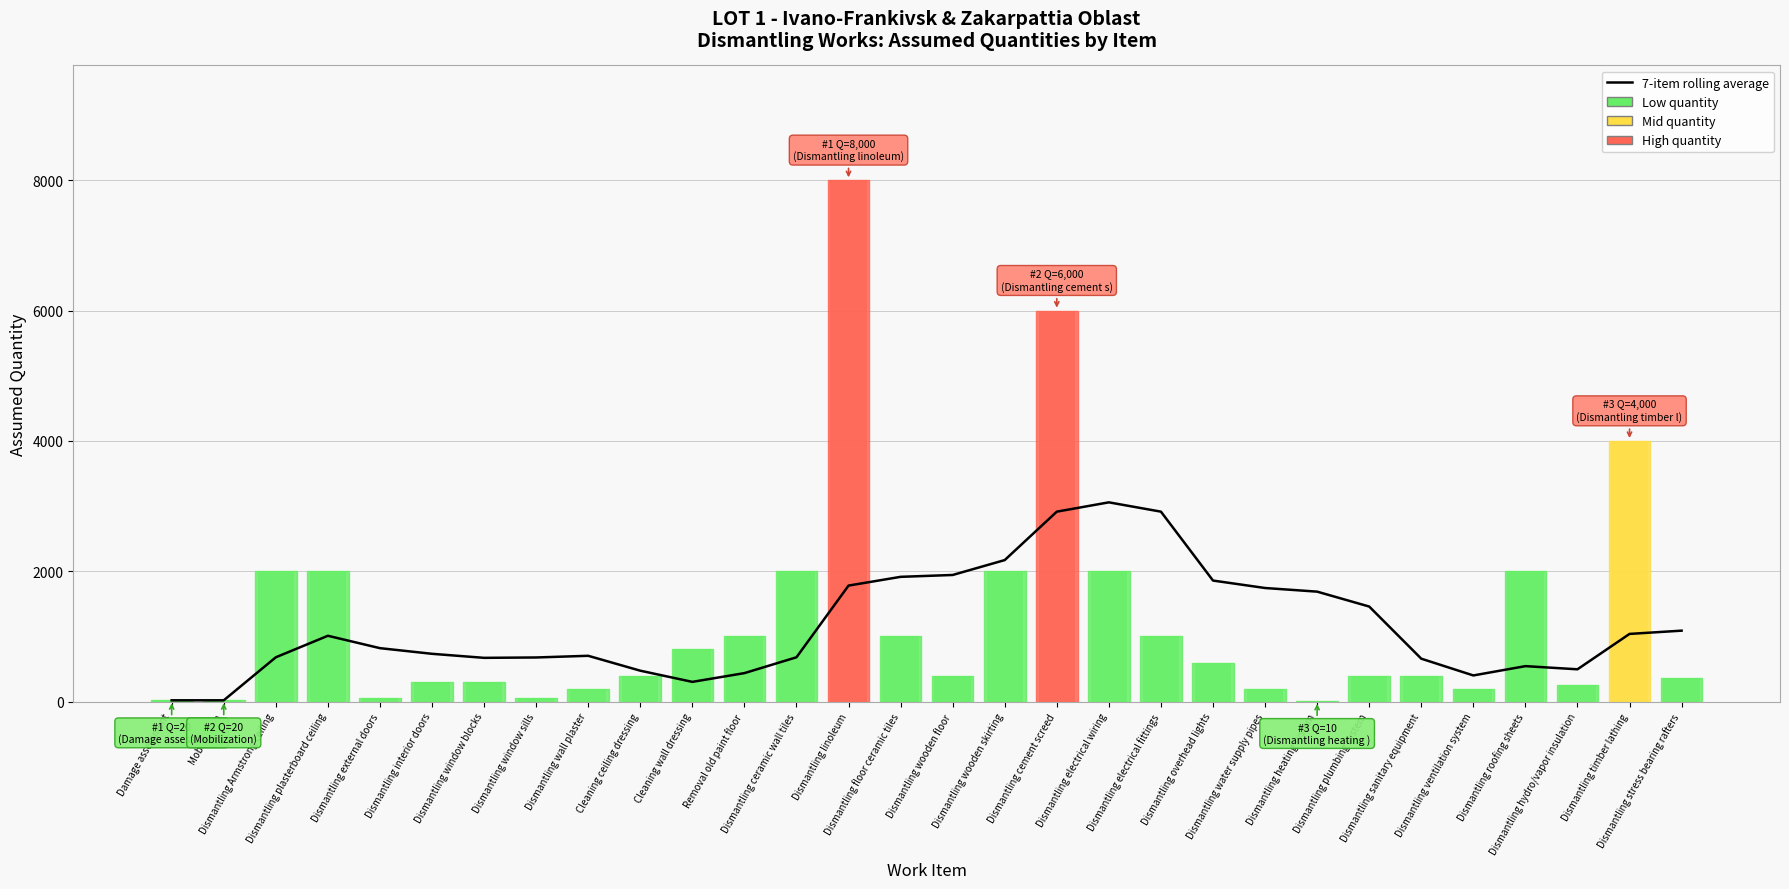

Reading left to right, list all the values displayed in this chart.

Damage assessment=20.0	Mobilization=20.0	Dismantling Armstrong ceiling=680.0	Dismantling plasterboard ceiling=1010.0	Dismantling external doors=820.0	Dismantling interior doors=733.3	Dismantling window blocks=671.4	Dismantling window sills=677.1	Dismantling wall plaster=702.9	Cleaning ceiling dressing=474.3	Cleaning wall dressing=302.9	Removal old paint floor=437.1	Dismantling ceramic wall tiles=680.0	Dismantling linoleum=1780.0	Dismantling floor ceramic tiles=1914.3	Dismantling wooden floor=1942.9	Dismantling wooden skirting=2171.4	Dismantling cement screed=2914.3	Dismantling electrical wiring=3057.1	Dismantling electrical fittings=2914.3	Dismantling overhead lights=1857.1	Dismantling water supply pipes=1742.9	Dismantling heating system=1687.1	Dismantling plumbing system=1458.6	Dismantling sanitary equipment=658.6	Dismantling ventilation system=401.4	Dismantling roofing sheets=544.3	Dismantling hydro/vapor insulation=495.7	Dismantling timber lathing=1038.6	Dismantling stress bearing rafters=1088.6